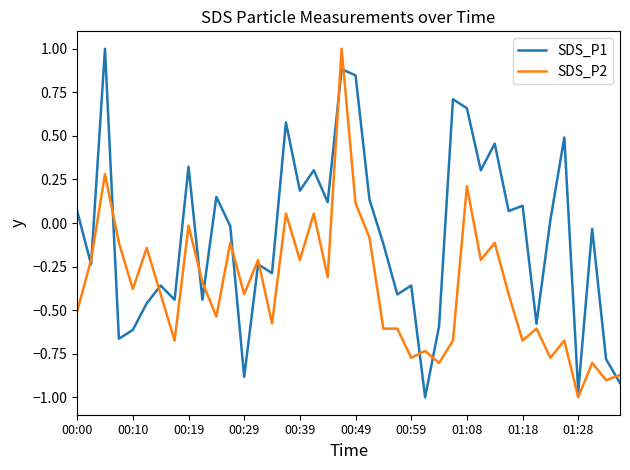

What is the difference between the maximum and minimum values in the SDS_P2 series?

2.0